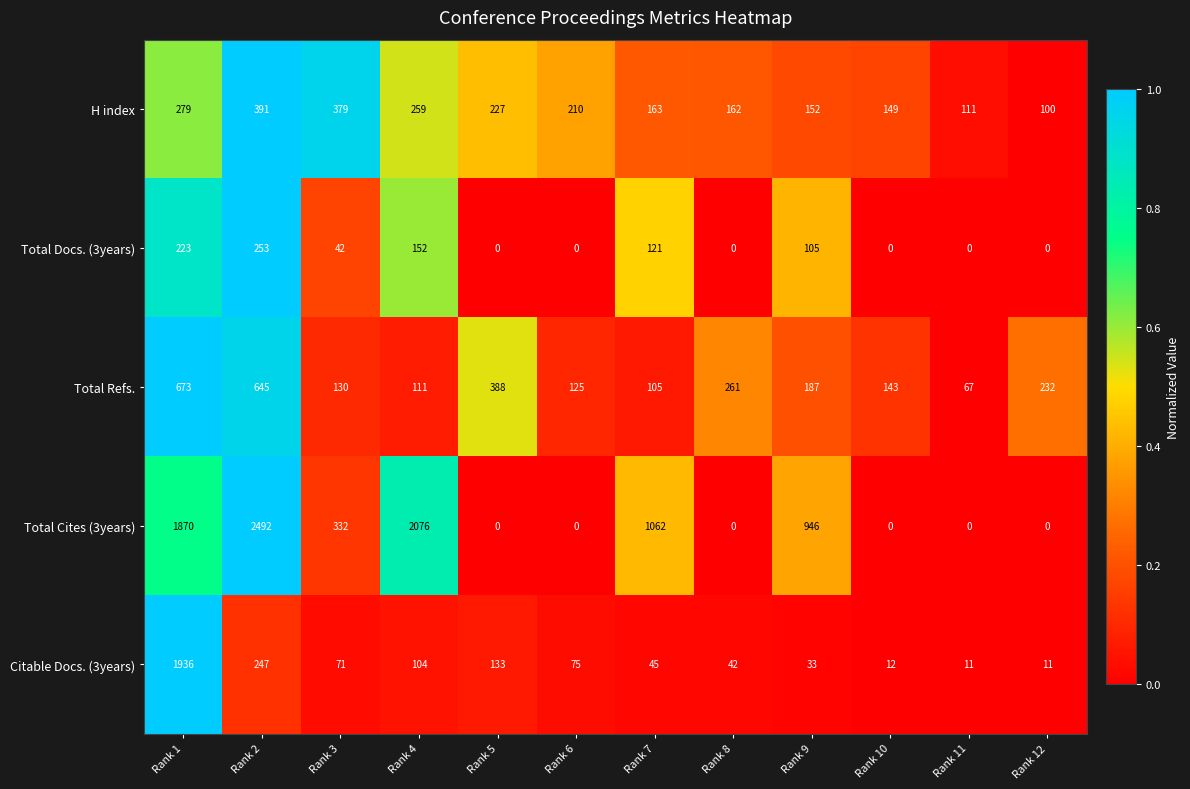

At which label is Total Refs. closest to 370?

Rank 5